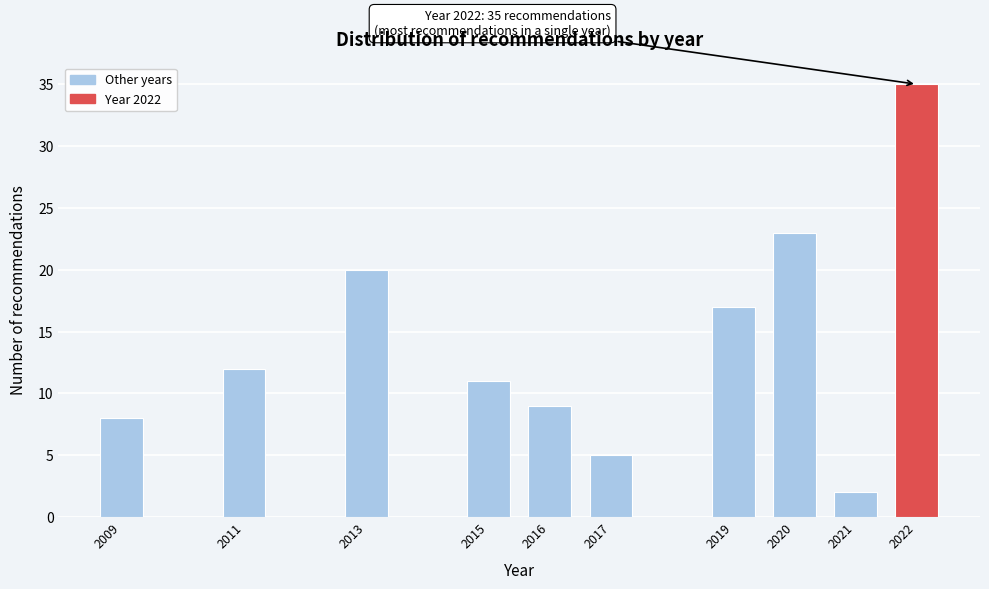

Reading left to right, what are all the values shown in this chart?

8	12	20	11	9	5	17	23	2	35